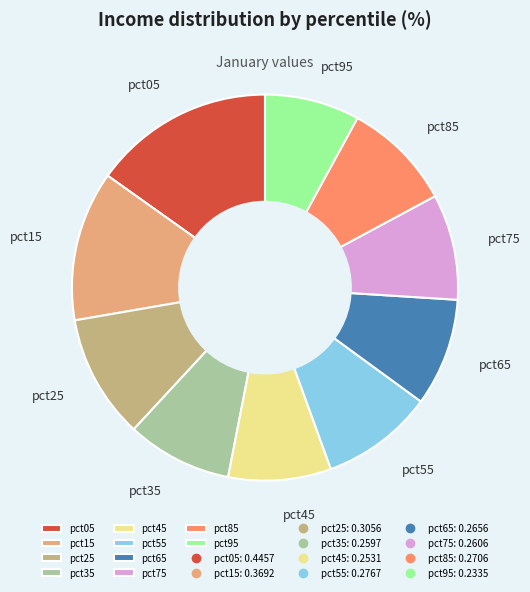

The pct25 slice represents 1% of the pie. True or false?

False